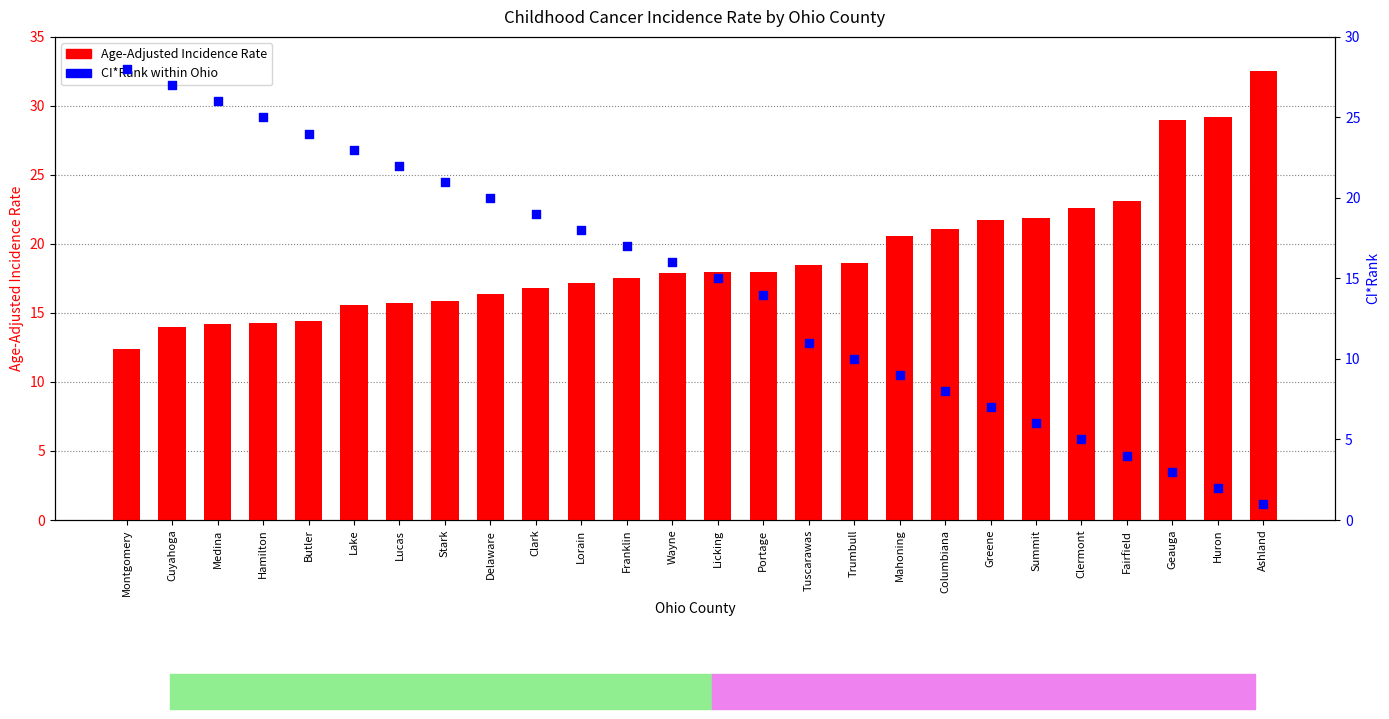

At how many categories does at least one series exceed 20?

17